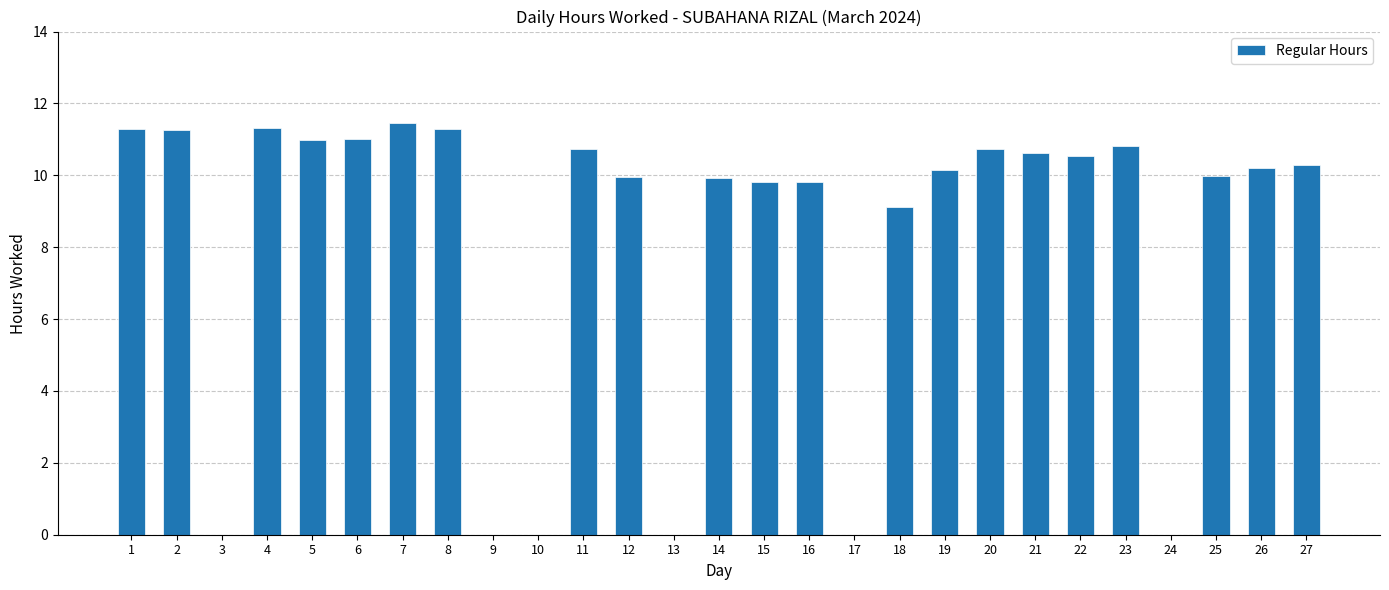

What is the difference between the values at 27 and 16?

0.5